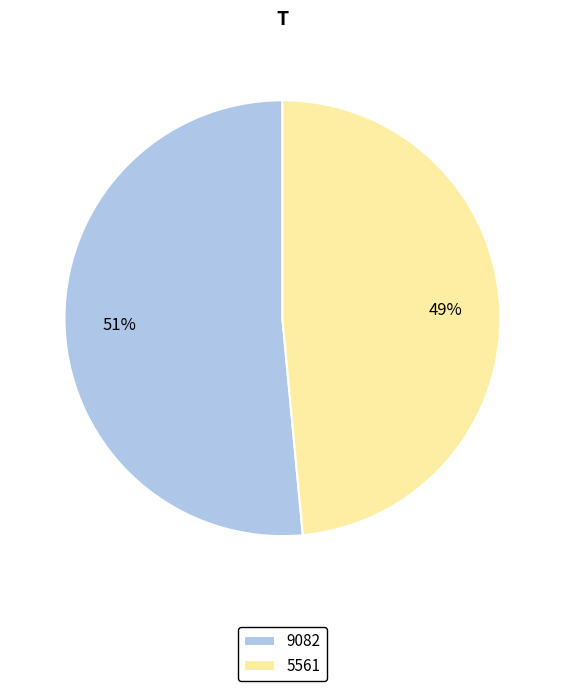

Which slice is the smallest?

5561